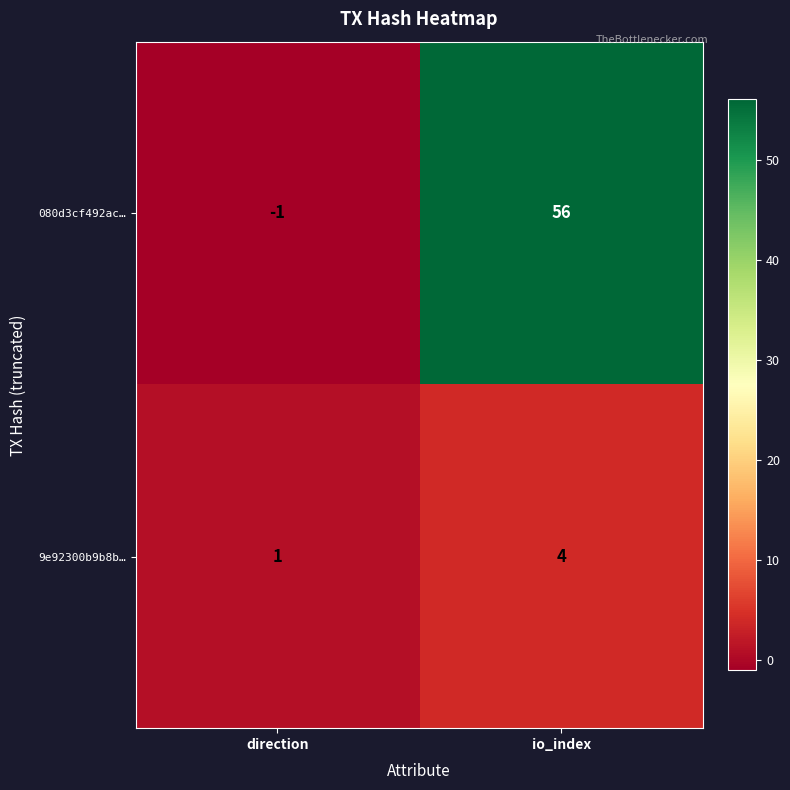

Rank the series by their maximum value, from highest to lowest.

080d3cf492ac…, 9e92300b9b8b…